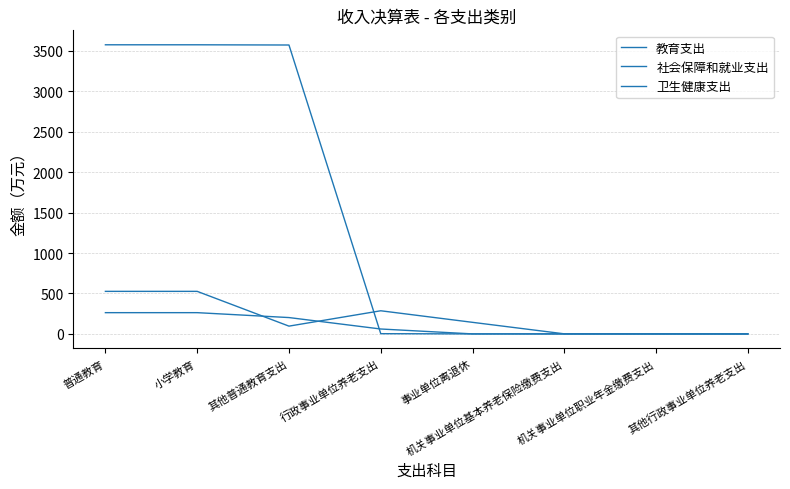

How many lines are shown in the chart?

3